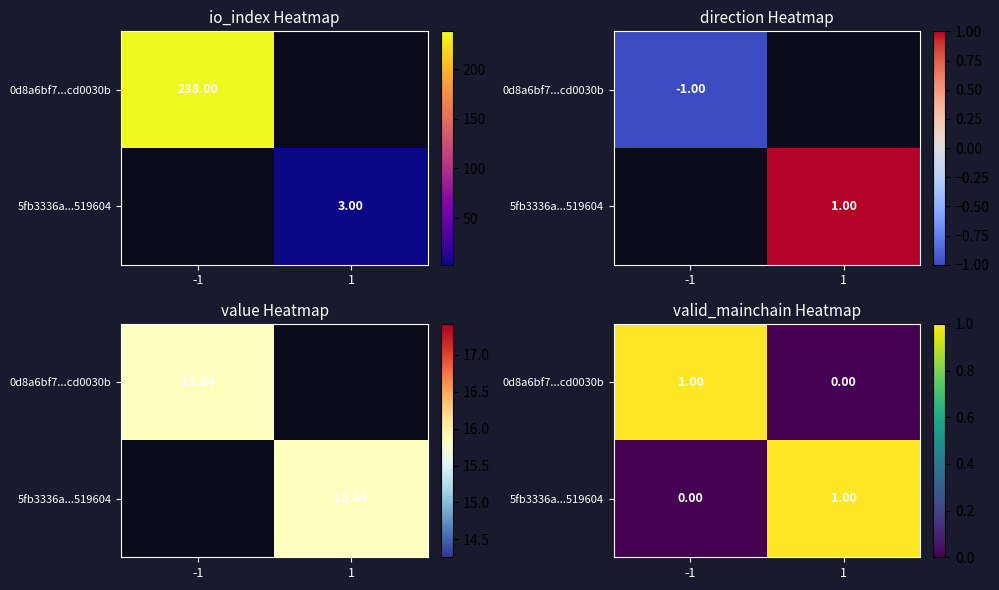

True or false: 0d8a6bf7...cd0030b has a value of 0 at -1.

False